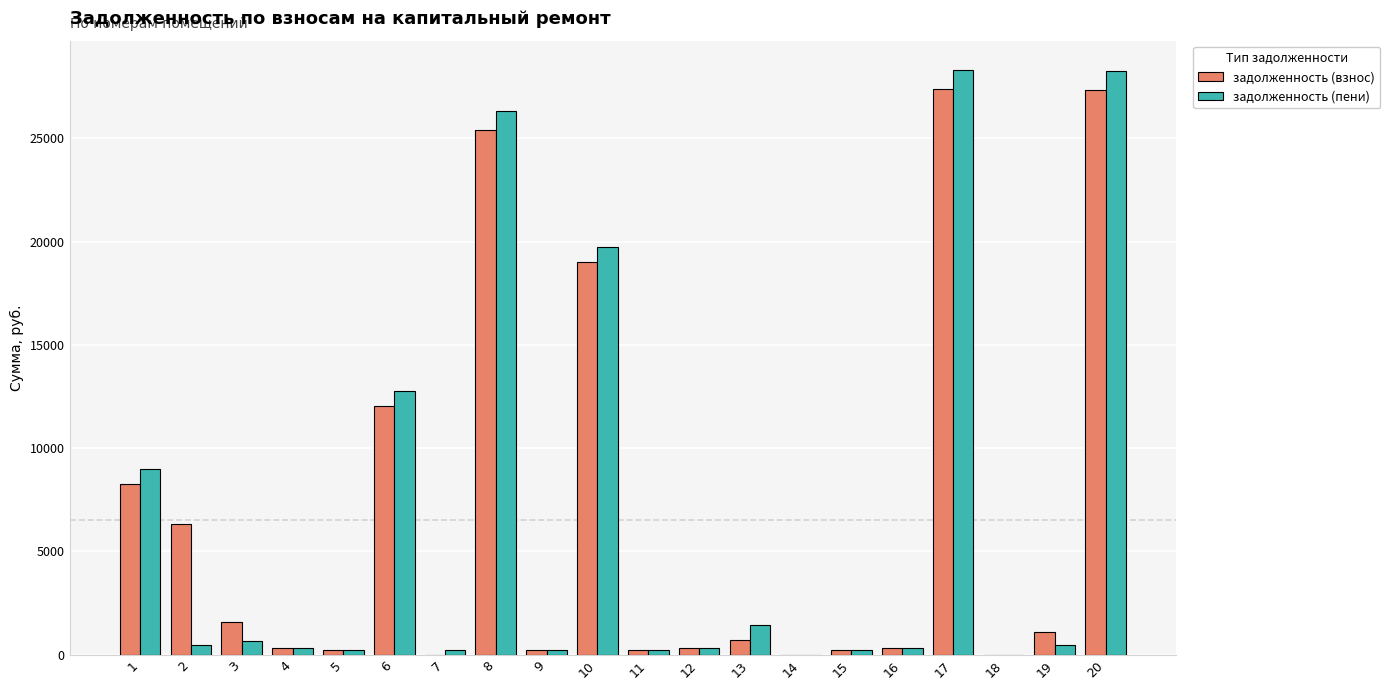

Does the chart contain stacked bars?

No